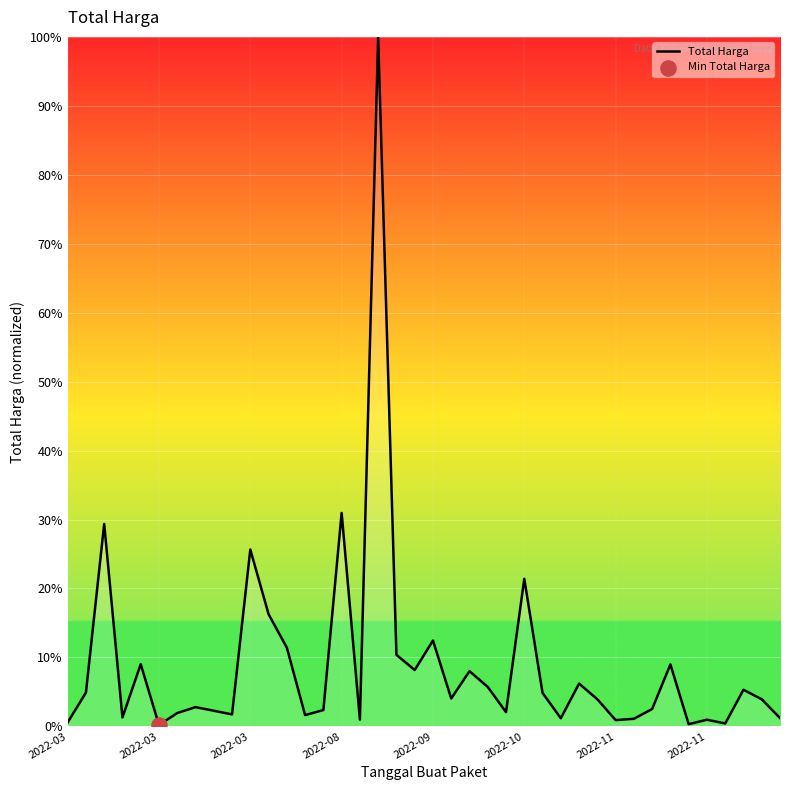

What is the greatest value displayed?

100.0